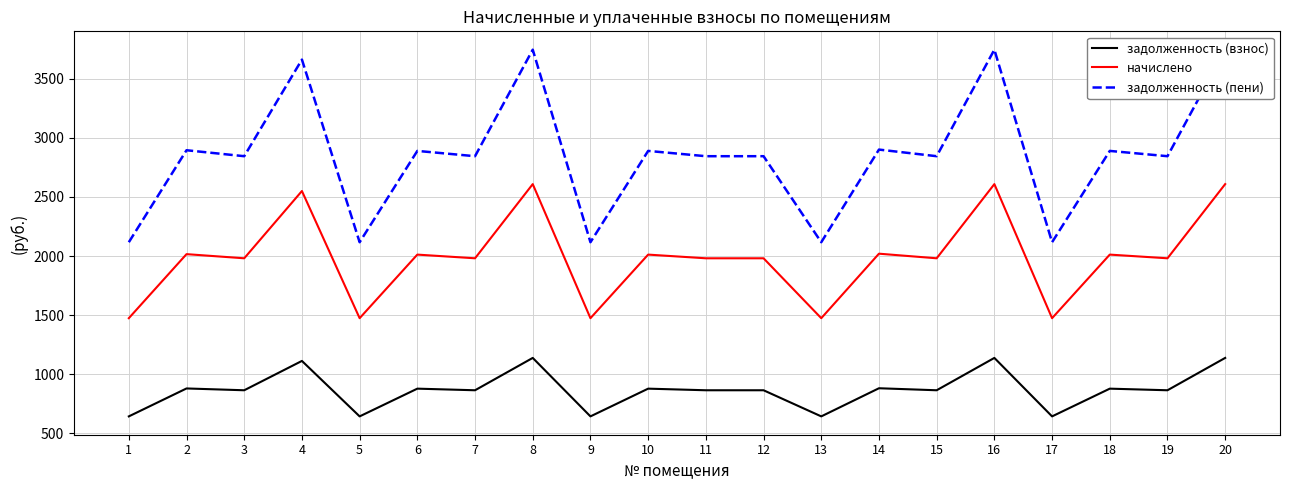

What are all the series names shown in the legend?

задолженность (взнос), начислено, задолженность (пени)